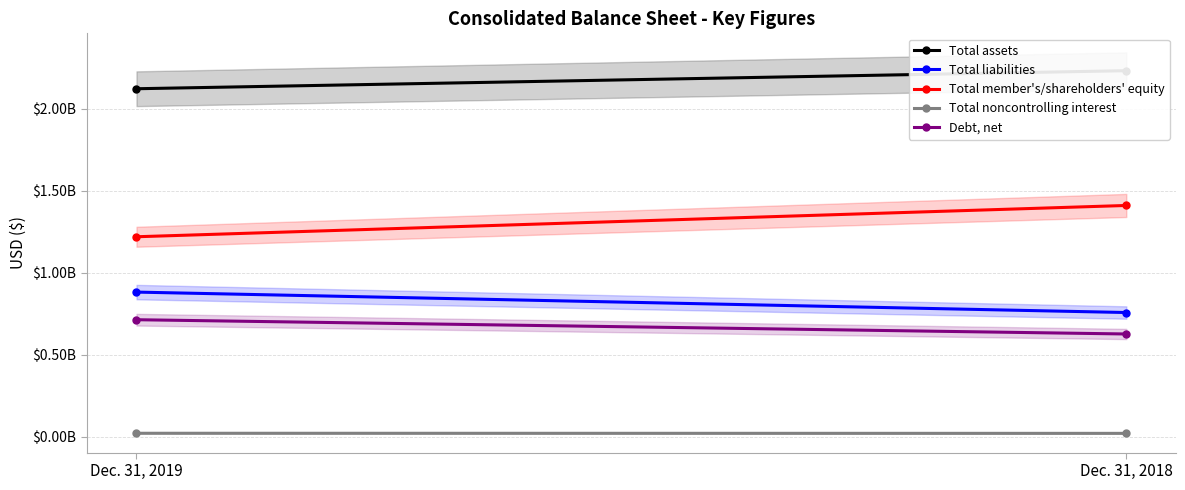

Reading left to right, list all the values displayed in this chart.

Total assets: Dec. 31, 2019=2123075000	Dec. 31, 2018=2233194000
Total liabilities: Dec. 31, 2019=882256000	Dec. 31, 2018=757606000
Total member's/shareholders' equity: Dec. 31, 2019=1219909000	Dec. 31, 2018=1410849000
Total noncontrolling interest: Dec. 31, 2019=20910000	Dec. 31, 2018=20309000
Debt, net: Dec. 31, 2019=713727000	Dec. 31, 2018=626628000